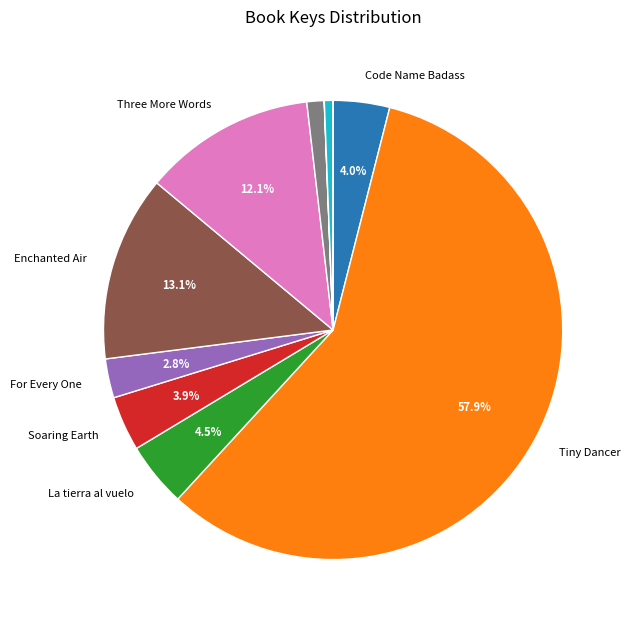

Is there a majority slice in this chart?

Yes